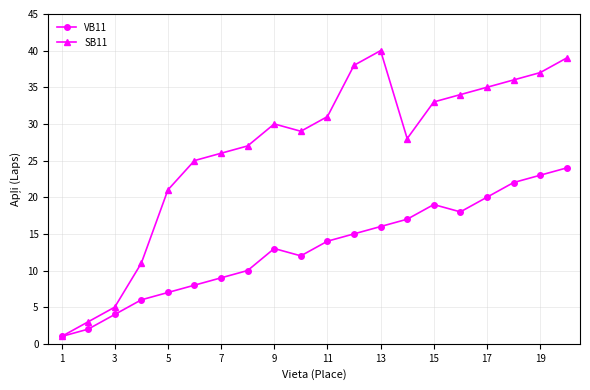

Which series has the largest range (max minus min)?

SB11